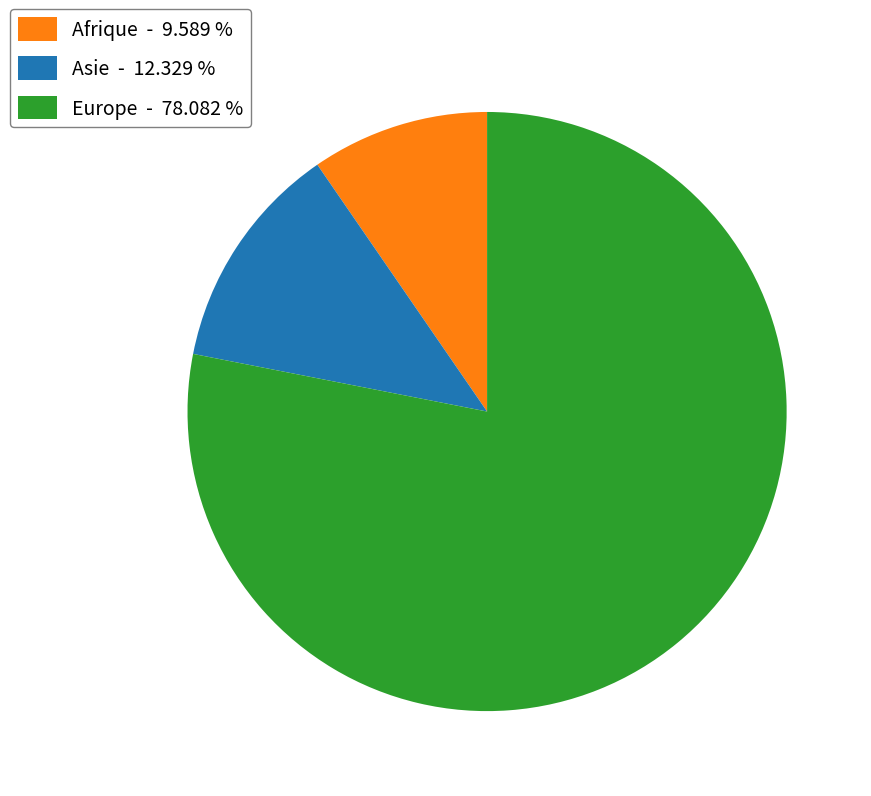

How many slices are in this pie chart?

3